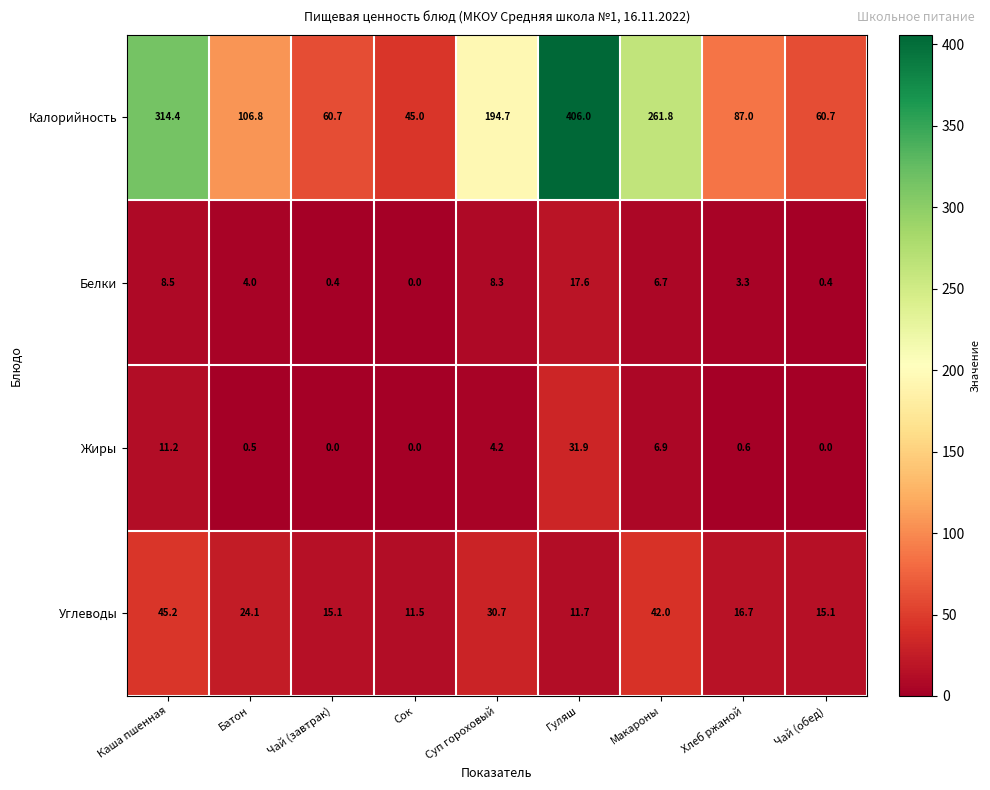

Which series has the largest total across all categories?

Калорийность